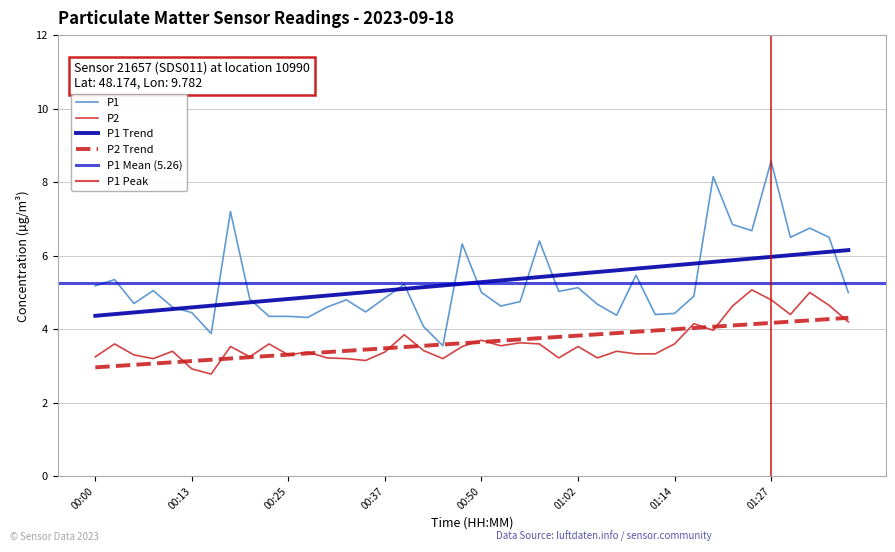

True or false: P2 has more than 1 points higher than both neighbors.

True